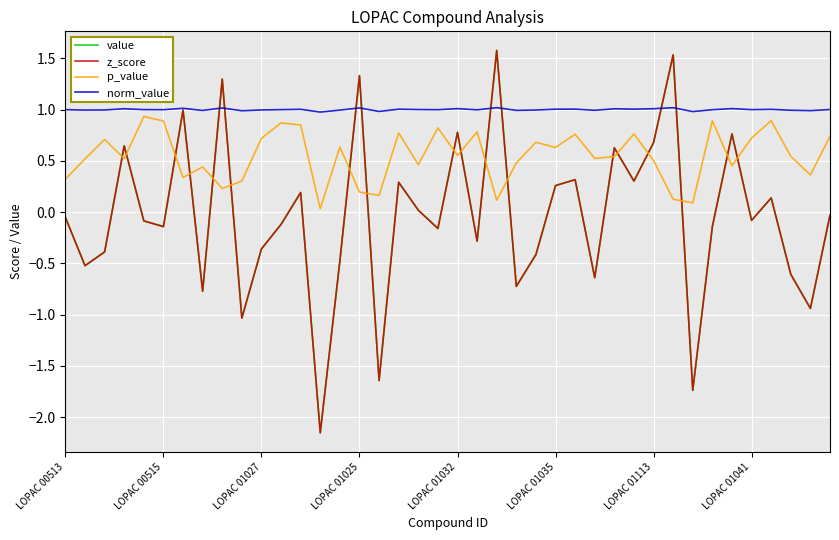

Does the chart display data point markers on the line(s)?

No